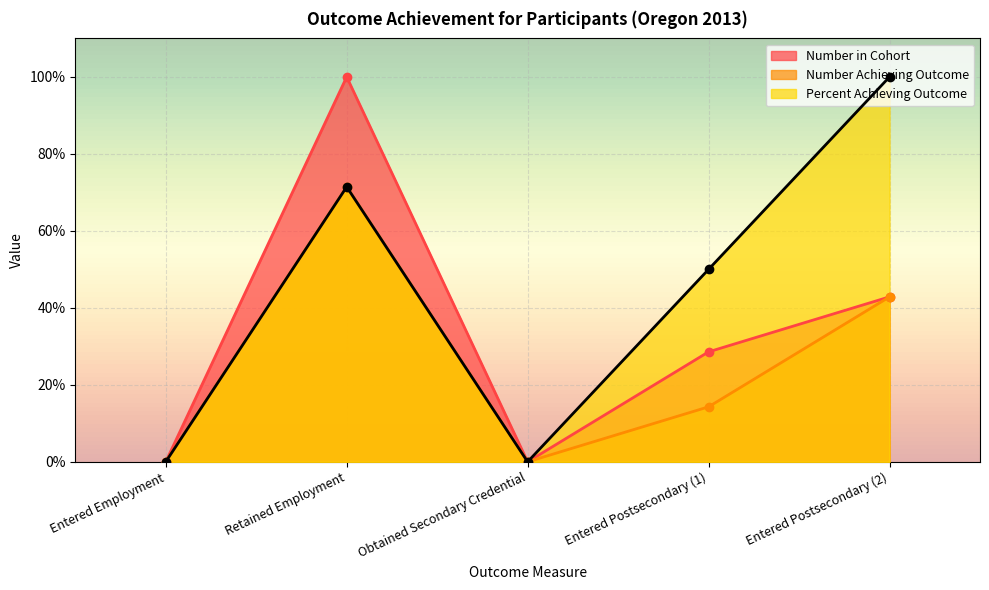

What is the label of the 3rd point from the left?

Obtained Secondary Credential